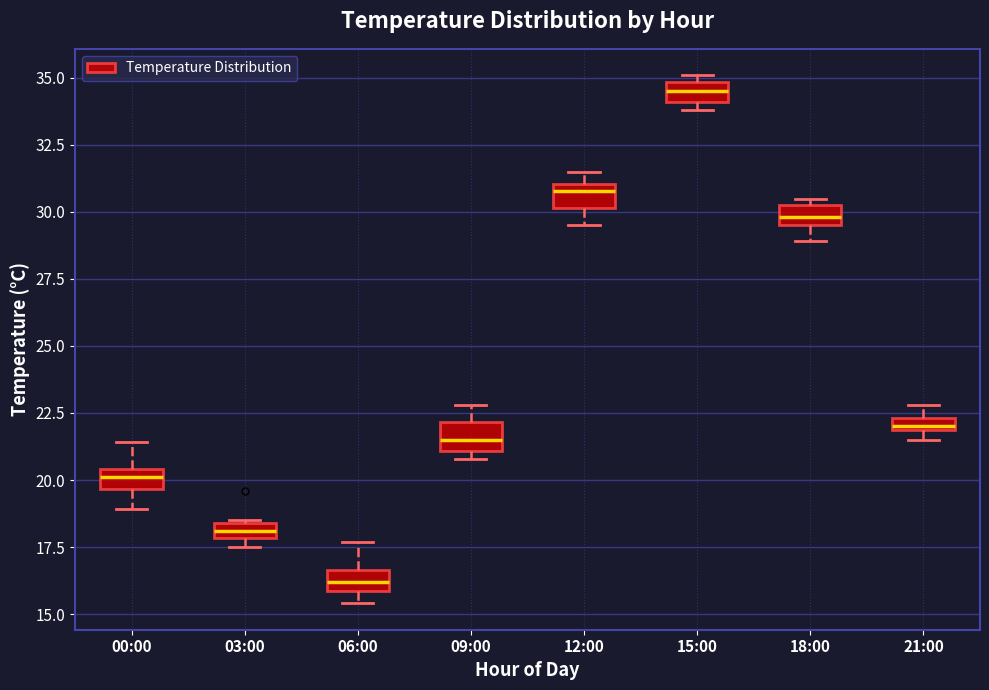

Which box has the lowest median line?

06:00